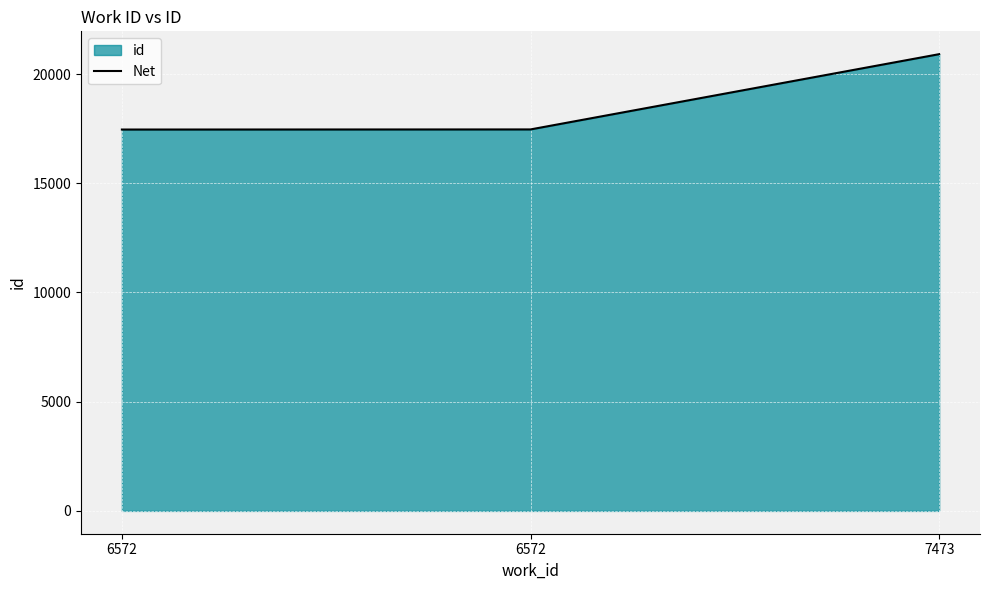

What is the average value?

18613